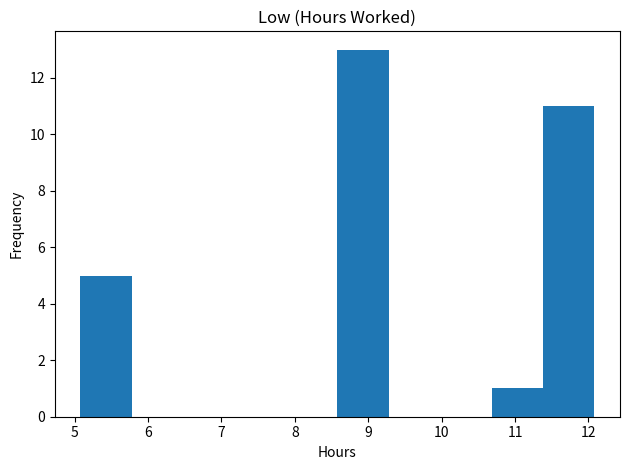

Which range on the x-axis has the tallest bar?

8.58 to 9.28